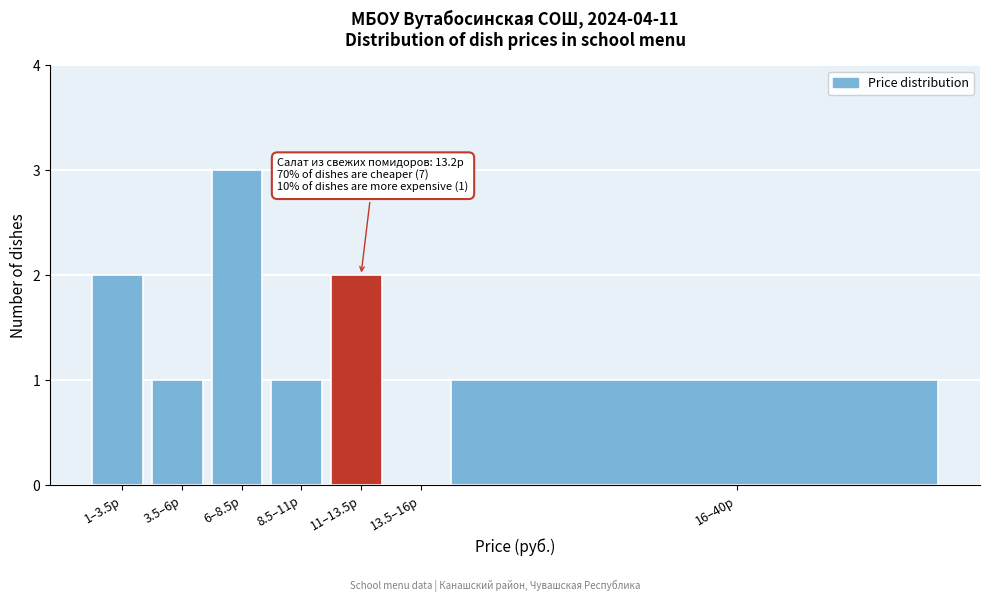

Reading left to right, what are all the values shown in this chart?

1–3.5р=2	3.5–6р=1	6–8.5р=3	8.5–11р=1	11–13.5р=2	13.5–16р=0	16–40р=1